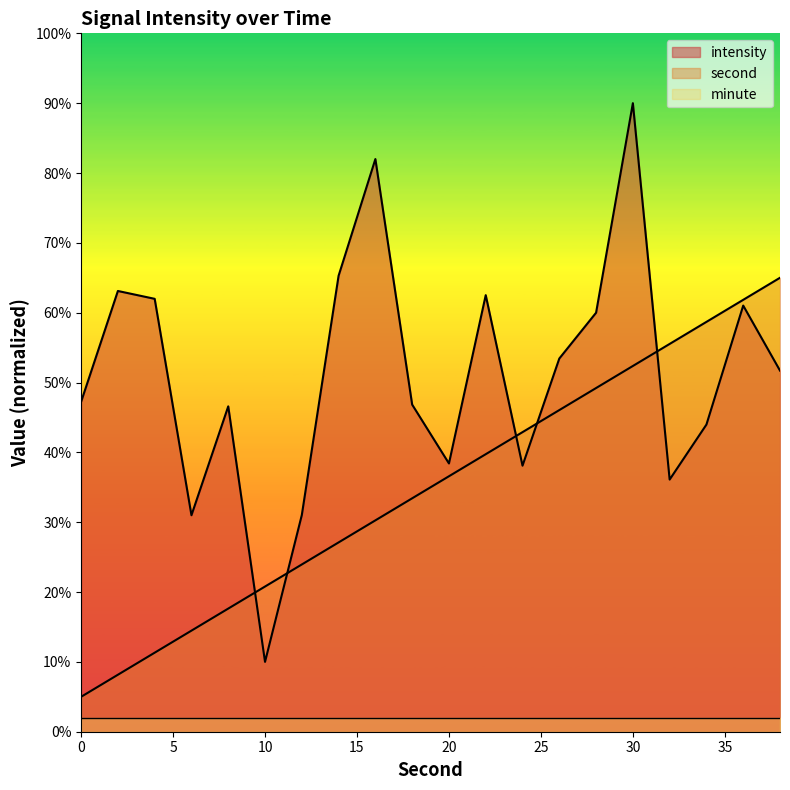

True or false: intensity has more than 0 points higher than both neighbors.

True